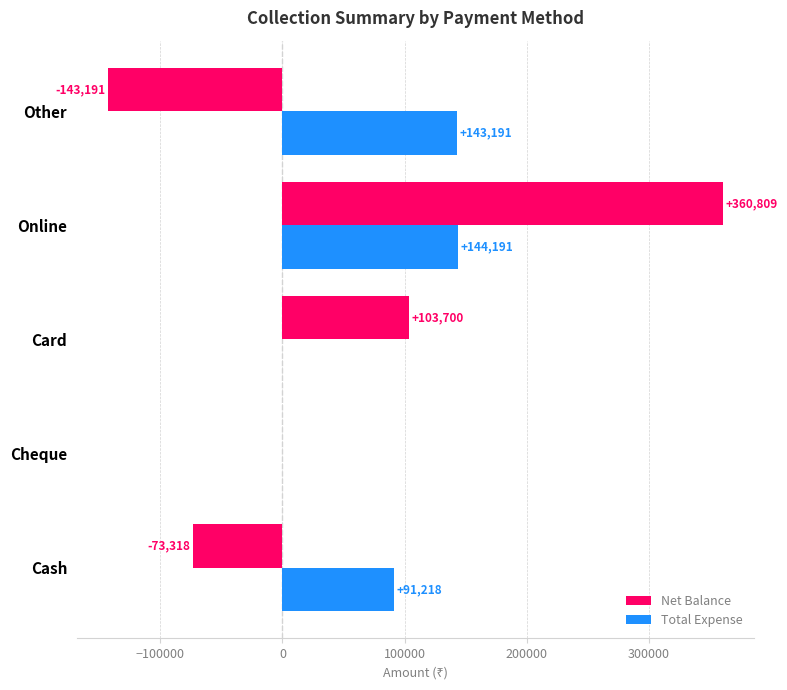

What is the highest value of the Net Balance series?

360809